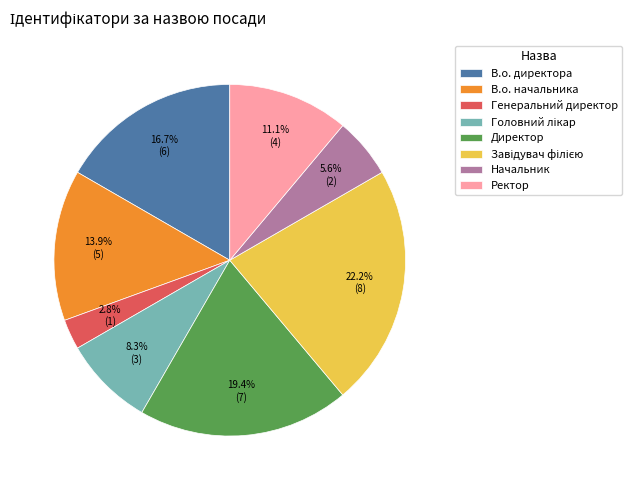

Which has a higher value, В.о. директора or В.о. начальника?

В.о. директора